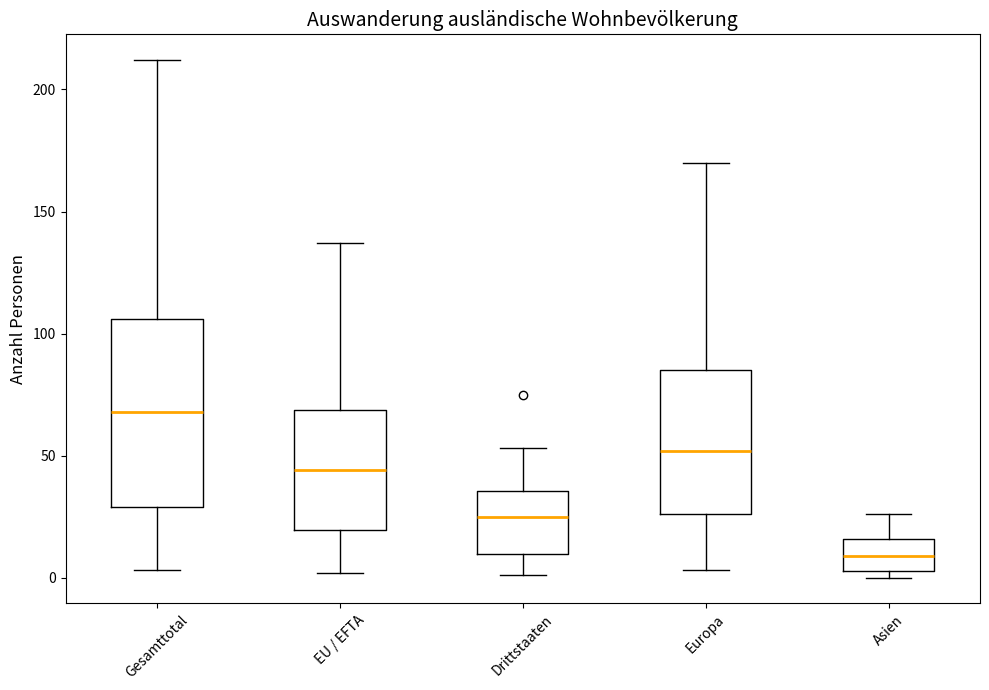

Which box's median line is the highest?

Gesamttotal